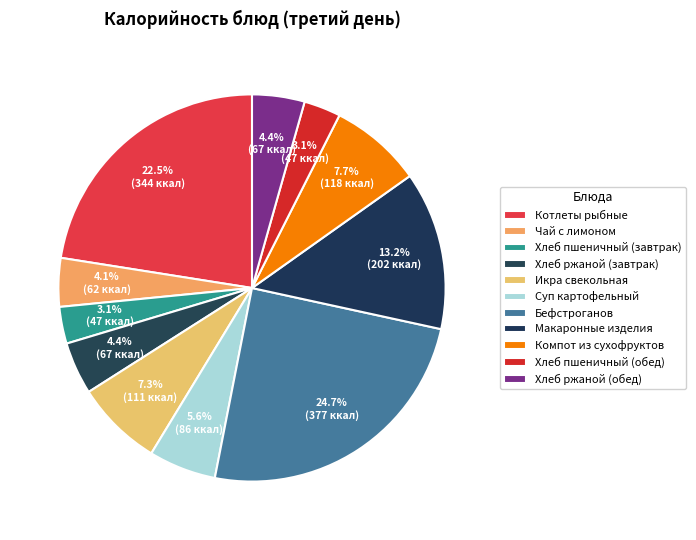

To the nearest percent, what portion does Бефстроганов represent?

25%